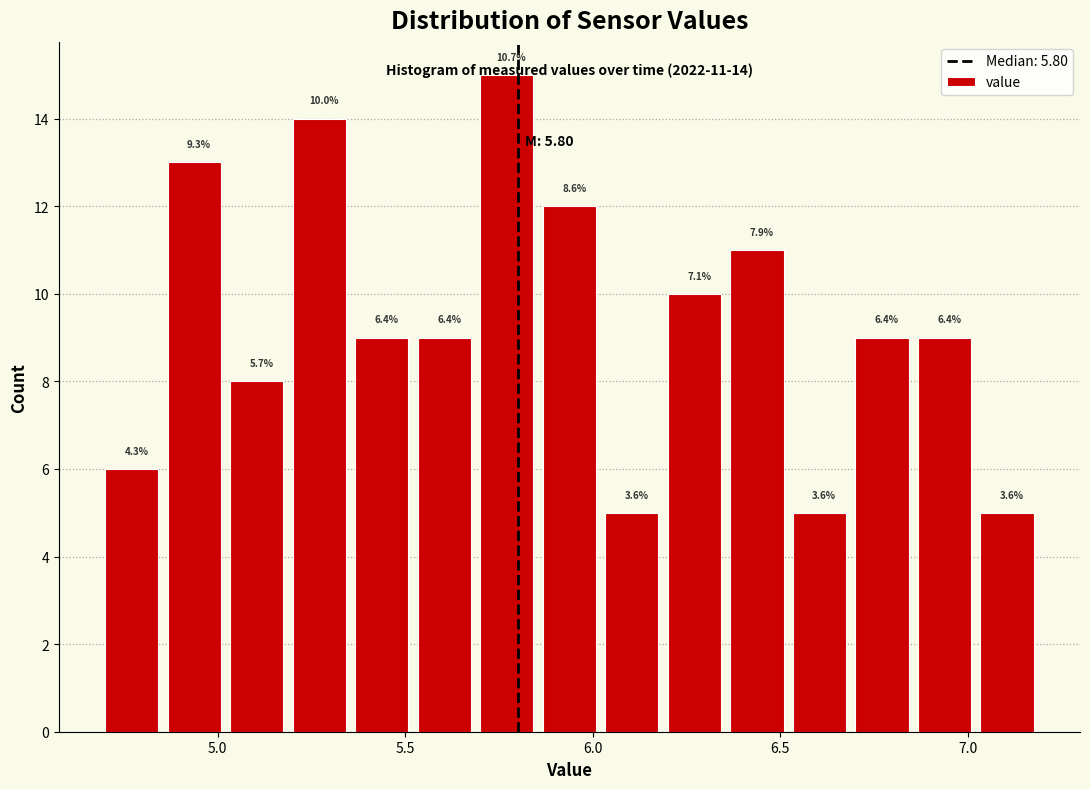

Around what value on the x-axis is the tallest bar? Give the approximate position of its centre, as read against the axis.

5.75